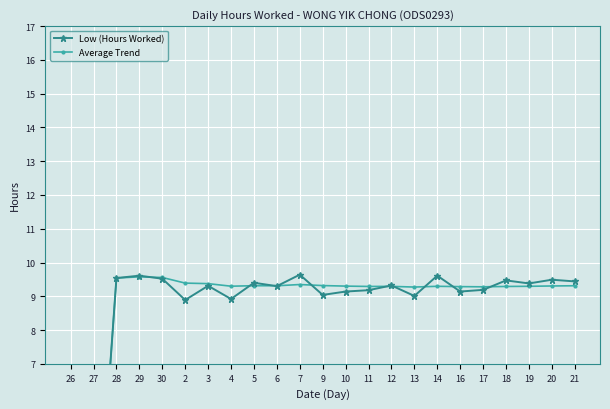

Does the chart display data point markers on the line(s)?

Yes